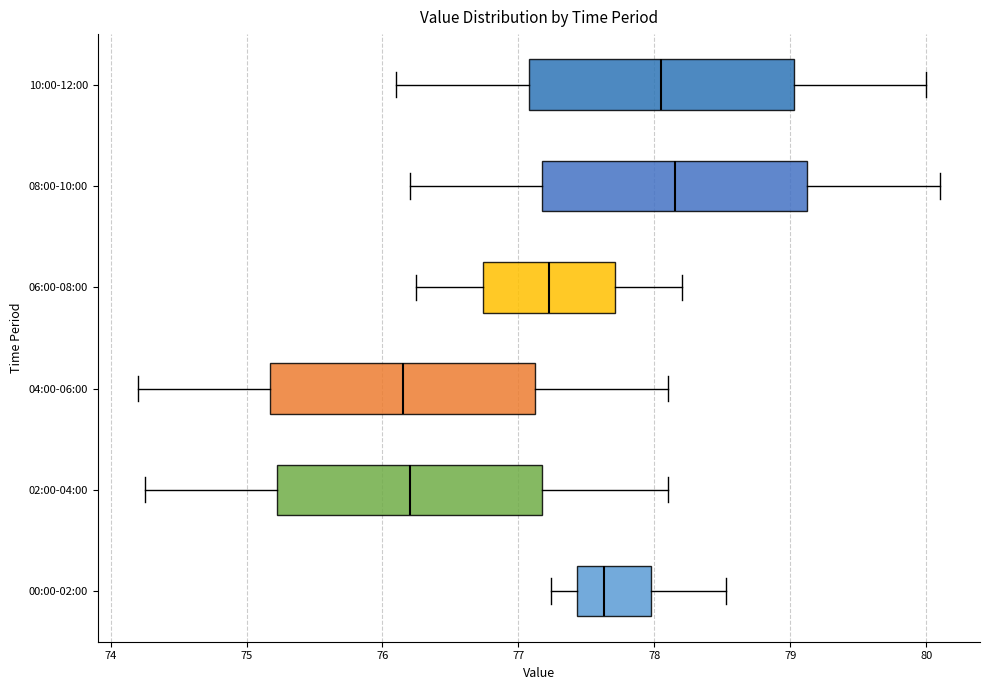

Reading bottom to top, transcribe this box plot: for each box, give where its median line is, the range the box spans, and where its two whiskers end, as read against the x-axis. The values are not printed on the chart, so give them approximately, as read against the axis.

00:00-02:00: median 77.6, box 77.4 to 78.0, whiskers 77.2 to 78.5
02:00-04:00: median 76.2, box 75.2 to 77.2, whiskers 74.3 to 78.1
04:00-06:00: median 76.2, box 75.2 to 77.1, whiskers 74.2 to 78.1
06:00-08:00: median 77.2, box 76.7 to 77.7, whiskers 76.3 to 78.2
08:00-10:00: median 78.2, box 77.2 to 79.1, whiskers 76.2 to 80.1
10:00-12:00: median 78.1, box 77.1 to 79.0, whiskers 76.1 to 80.0